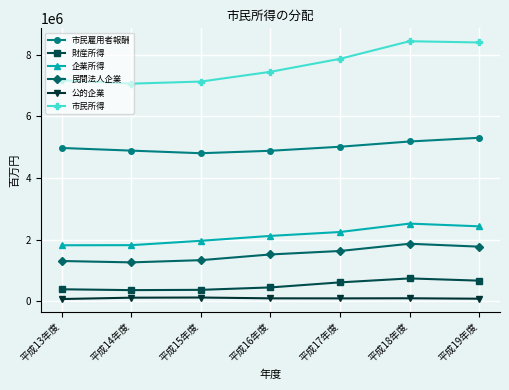

Rank the series by their maximum value, from highest to lowest.

市民所得, 市民雇用者報酬, 企業所得, 民間法人企業, 財産所得, 公的企業